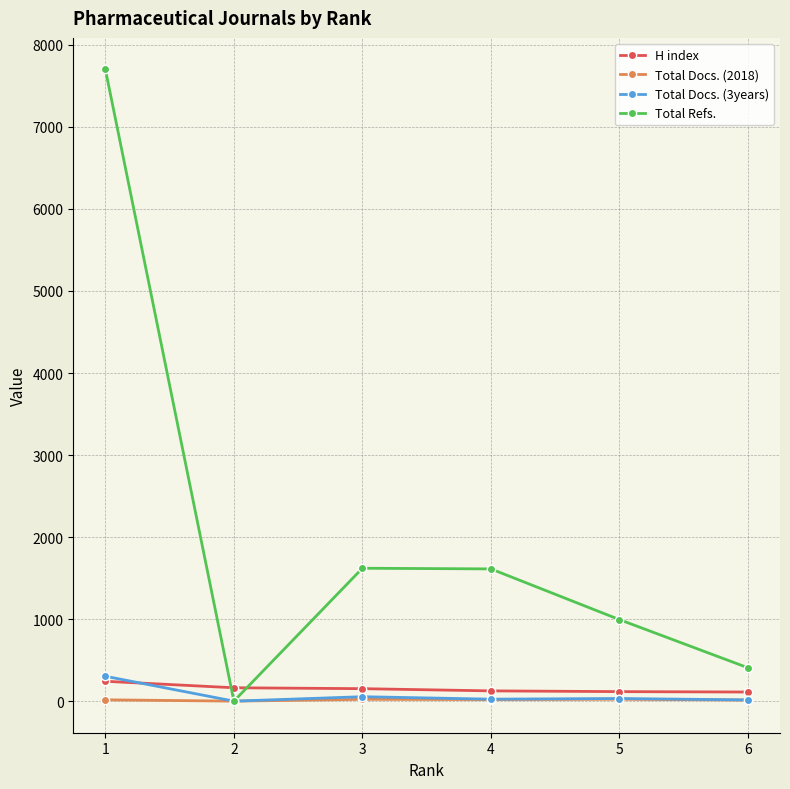

True or false: H index and Total Docs. (2018) intersect in this chart.

False